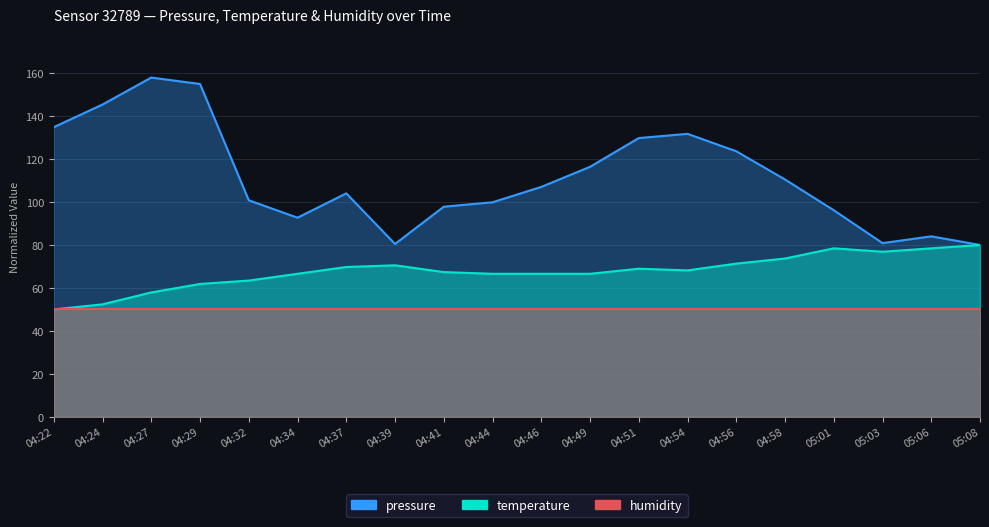

Which series changed the most between 04:58 and 05:06?

pressure